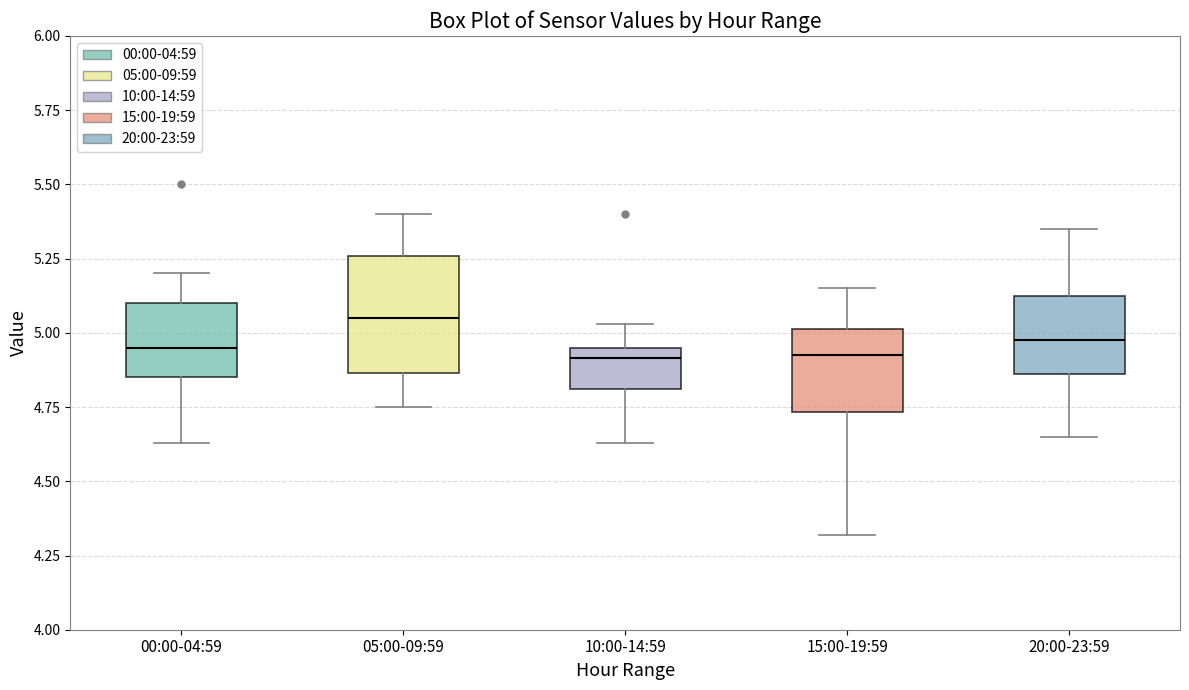

Which box is the tallest, from its lower edge to its upper edge?

05:00-09:59